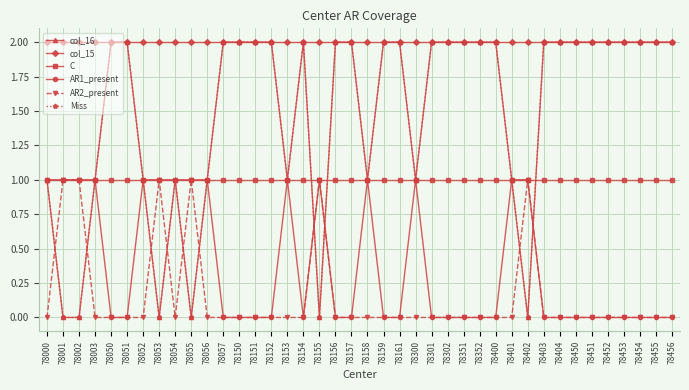

Reading right to left, what are all the values shown in this chart?

col_16: 78456=2	78455=2	78454=2	78453=2	78452=2	78451=2	78450=2	78404=2	78403=2	78402=0	78401=1	78400=2	78352=2	78351=2	78302=2	78301=2	78300=1	78161=2	78159=2	78158=1	78157=2	78156=2	78155=0	78154=2	78153=1	78152=2	78151=2	78150=2	78057=2	78056=1	78055=0	78054=1	78053=0	78052=1	78051=2	78050=2	78003=1	78002=0	78001=0	78000=1
col_15: 78456=2	78455=2	78454=2	78453=2	78452=2	78451=2	78450=2	78404=2	78403=2	78402=2	78401=2	78400=2	78352=2	78351=2	78302=2	78301=2	78300=2	78161=2	78159=2	78158=2	78157=2	78156=2	78155=2	78154=2	78153=2	78152=2	78151=2	78150=2	78057=2	78056=2	78055=2	78054=2	78053=2	78052=2	78051=2	78050=2	78003=2	78002=2	78001=2	78000=2
C: 78456=1	78455=1	78454=1	78453=1	78452=1	78451=1	78450=1	78404=1	78403=1	78402=1	78401=1	78400=1	78352=1	78351=1	78302=1	78301=1	78300=1	78161=1	78159=1	78158=1	78157=1	78156=1	78155=1	78154=1	78153=1	78152=1	78151=1	78150=1	78057=1	78056=1	78055=1	78054=1	78053=1	78052=1	78051=1	78050=1	78003=1	78002=1	78001=1	78000=1
AR1_present: 78456=0	78455=0	78454=0	78453=0	78452=0	78451=0	78450=0	78404=0	78403=0	78402=1	78401=1	78400=0	78352=0	78351=0	78302=0	78301=0	78300=1	78161=0	78159=0	78158=1	78157=0	78156=0	78155=1	78154=0	78153=1	78152=0	78151=0	78150=0	78057=0	78056=1	78055=1	78054=1	78053=1	78052=1	78051=0	78050=0	78003=1	78002=1	78001=1	78000=1
AR2_present: 78456=0	78455=0	78454=0	78453=0	78452=0	78451=0	78450=0	78404=0	78403=0	78402=1	78401=0	78400=0	78352=0	78351=0	78302=0	78301=0	78300=0	78161=0	78159=0	78158=0	78157=0	78156=0	78155=1	78154=0	78153=0	78152=0	78151=0	78150=0	78057=0	78056=0	78055=1	78054=0	78053=1	78052=0	78051=0	78050=0	78003=0	78002=1	78001=1	78000=0
Miss: 78456=2	78455=2	78454=2	78453=2	78452=2	78451=2	78450=2	78404=2	78403=2	78402=0	78401=1	78400=2	78352=2	78351=2	78302=2	78301=2	78300=1	78161=2	78159=2	78158=1	78157=2	78156=2	78155=0	78154=2	78153=1	78152=2	78151=2	78150=2	78057=2	78056=1	78055=0	78054=1	78053=0	78052=1	78051=2	78050=2	78003=1	78002=0	78001=0	78000=1